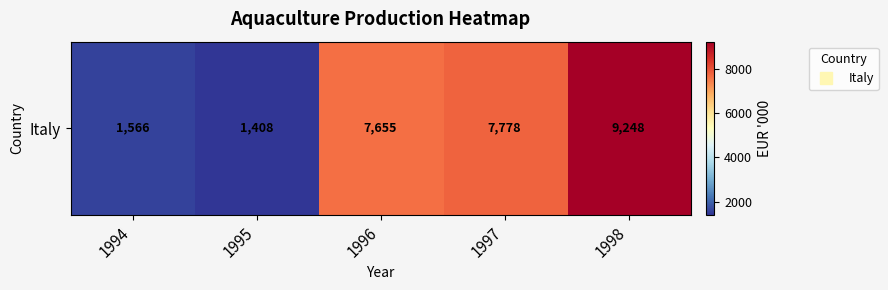

The value at 1996 is 7655. True or false?

True